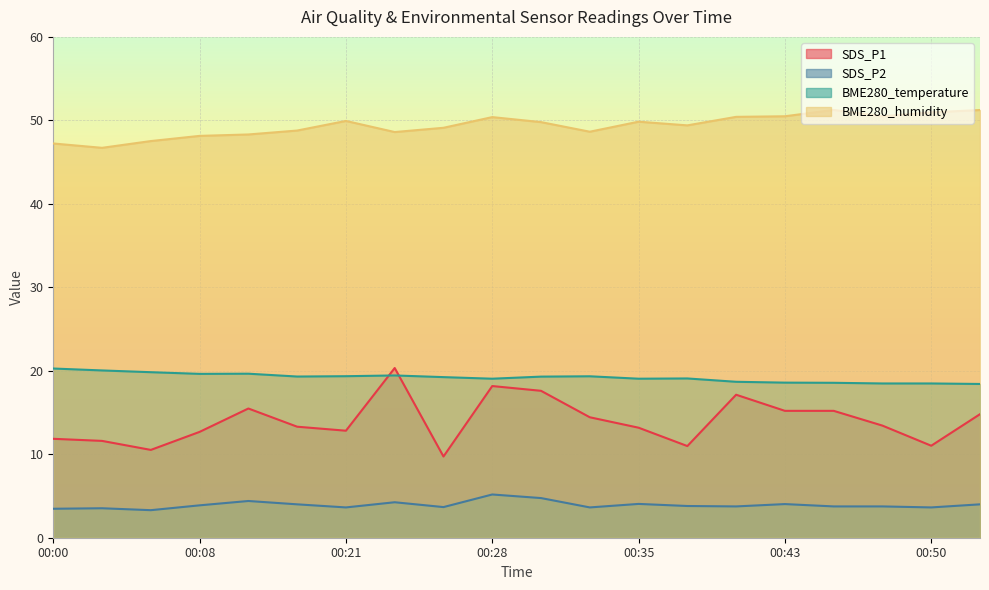

In SDS_P1, how many points are higher than both neighbors (excluding endpoints)?

4